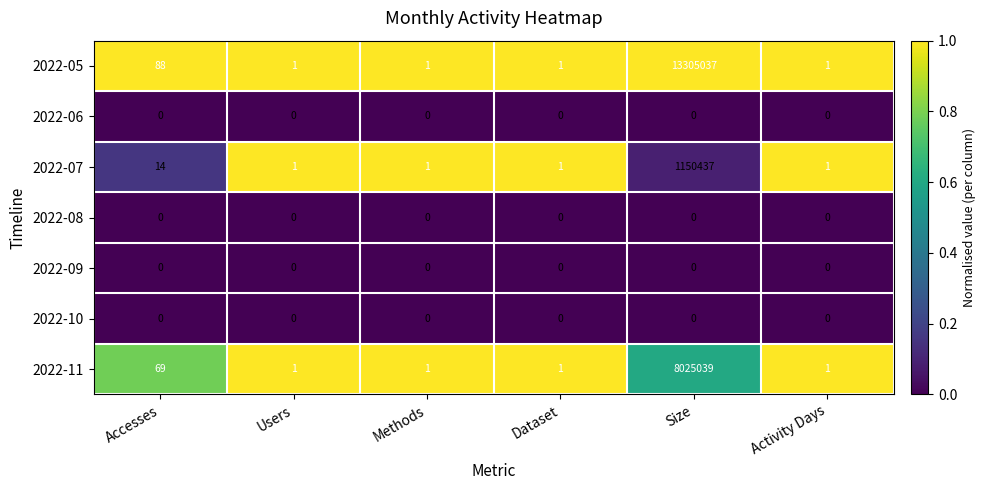

What is the difference between the highest and lowest values at Size?

13305037